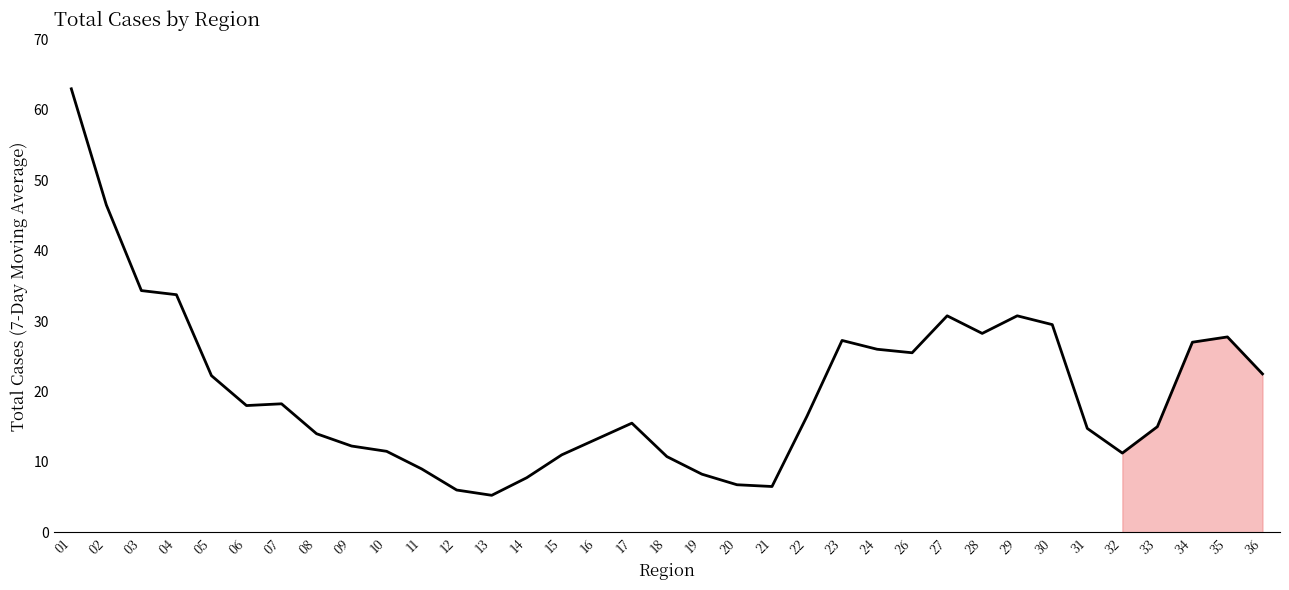

Which label corresponds to the largest value in the chart?

01